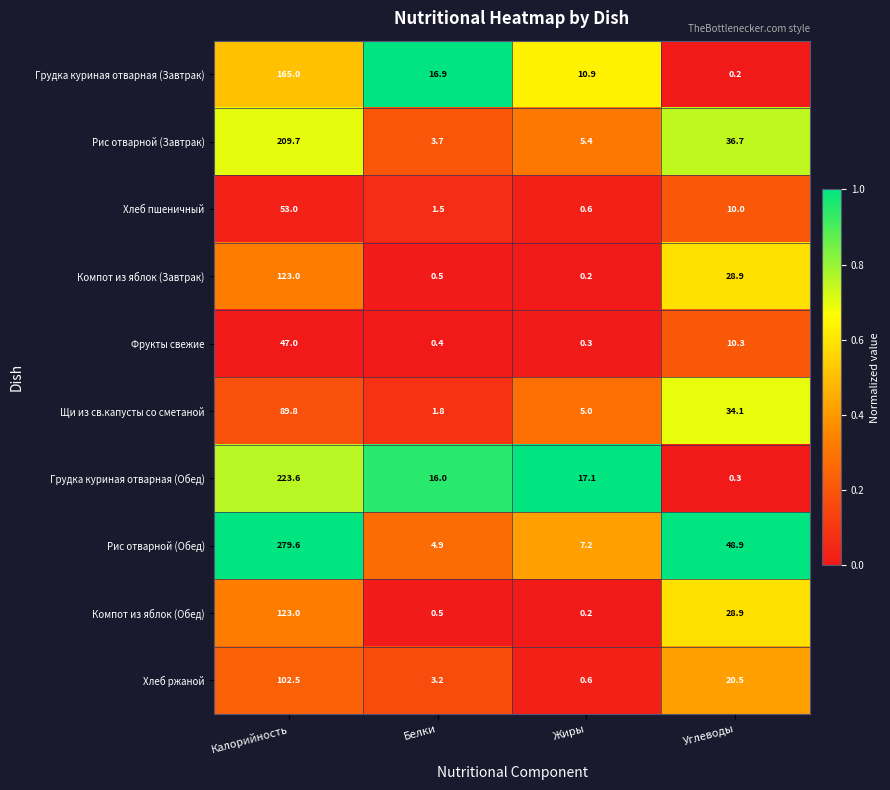

What is the total value across all series at Калорийность?

1416.2